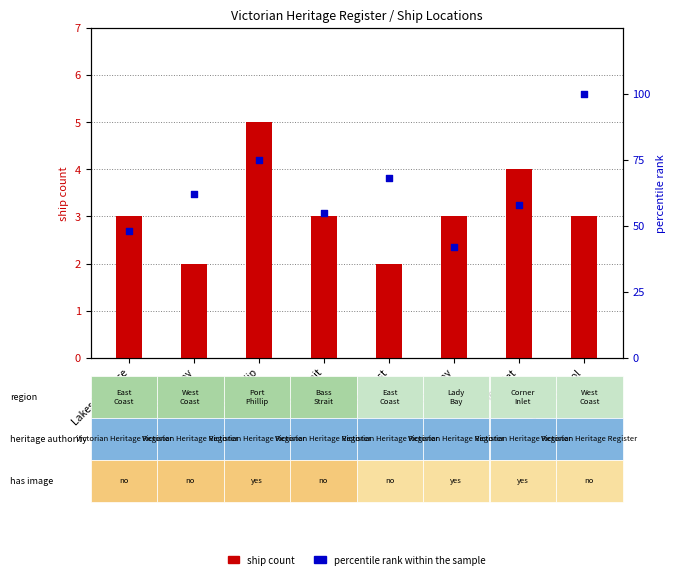

At how many categories does at least one series exceed 32?

8